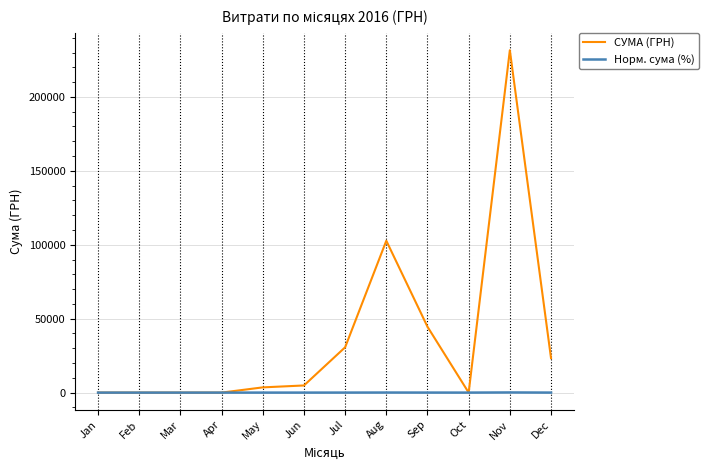

The Норм. сума (%) series shows 0.0 at Apr. True or false?

True